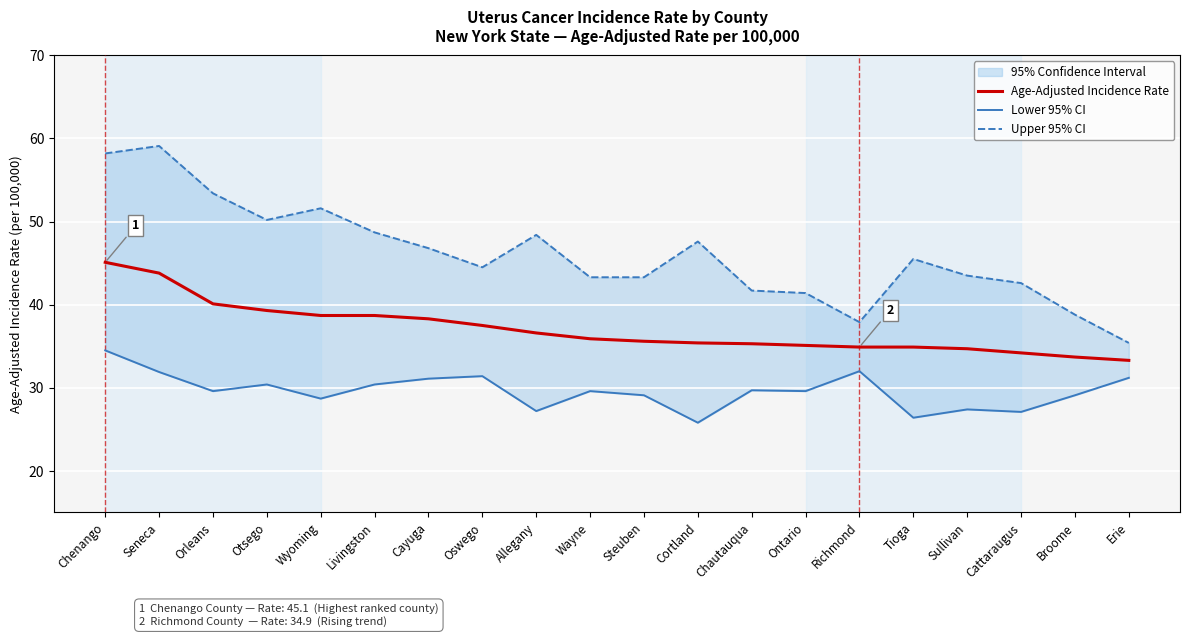

The value of Upper 95% CI at Wyoming is 51.6. True or false?

True